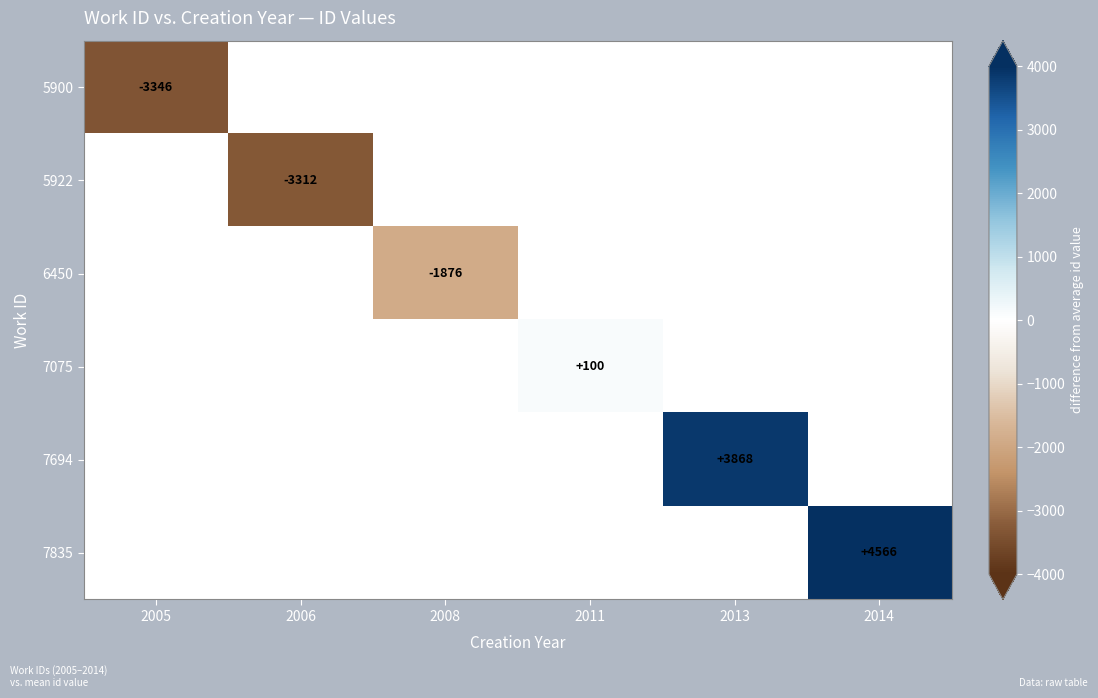

Is it true that 7835 equals 4566.0 at 2014?

True